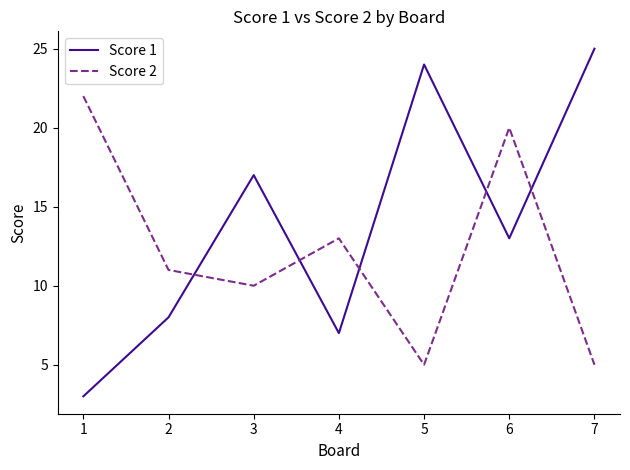

The value of Score 1 at 5 is 24. True or false?

True